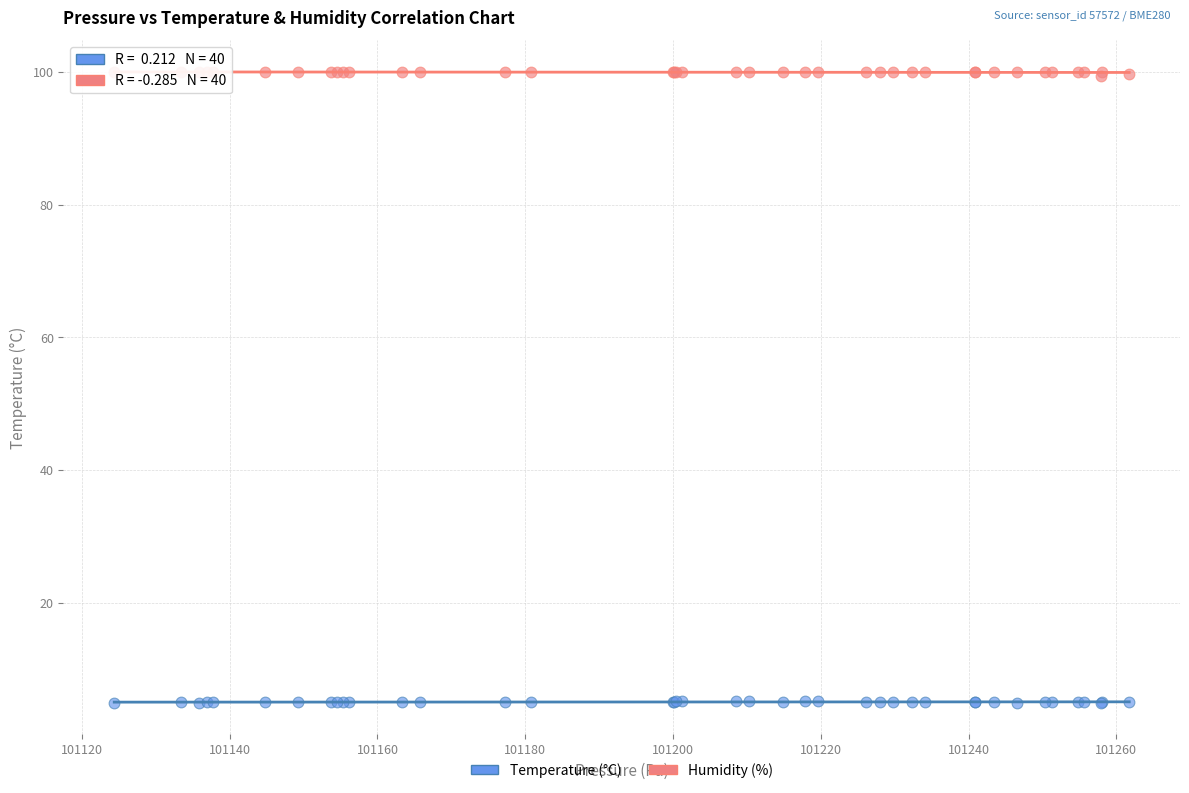

Which series reaches the maximum Y coordinate?

Humidity (%)